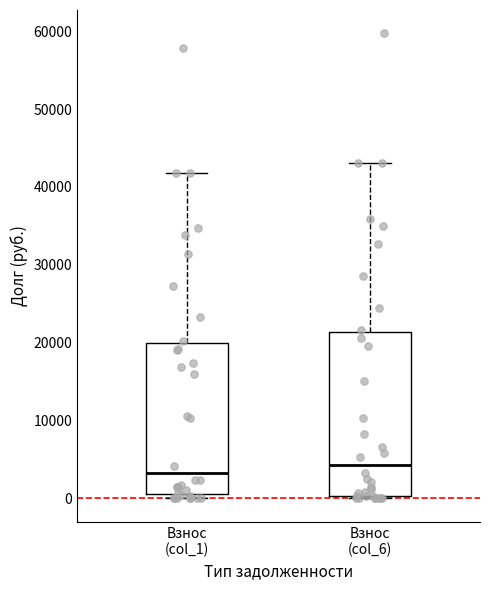

Where is the lower edge of the box for Взнос (col_1) on the y-axis? The values are not printed on the chart, so give them approximately, as read against the axis.

1000